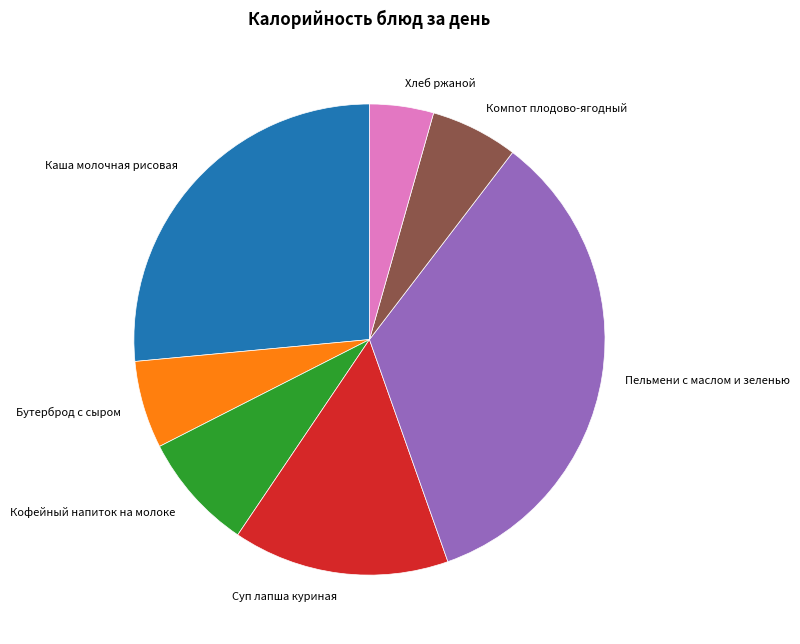

Which category has the smallest portion of the pie?

Хлеб ржаной